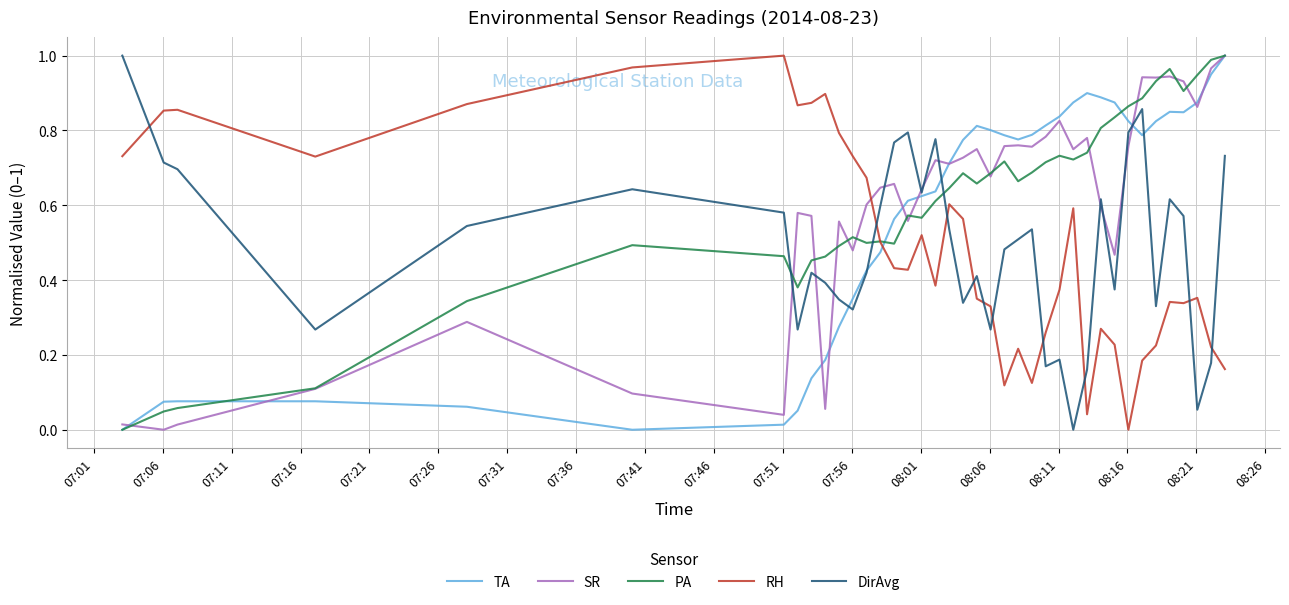

How many times do RH and SR cross each other?

1